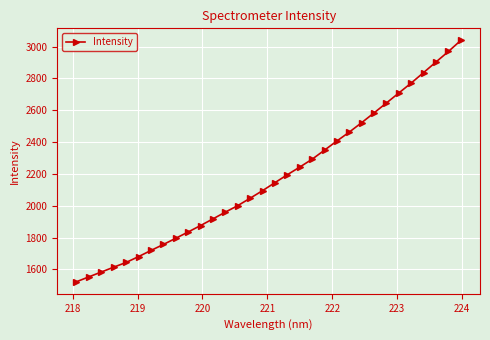

What is the difference between the maximum and minimum values?

1515.3